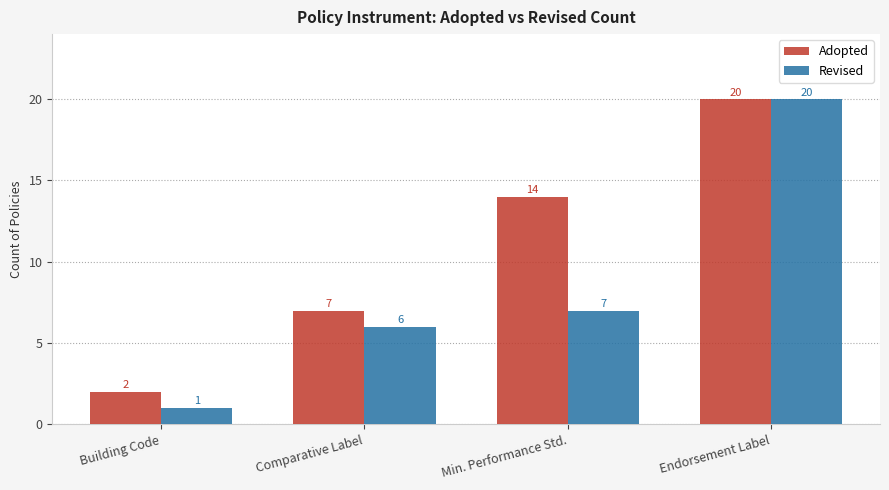

How many data points does each series have?

4